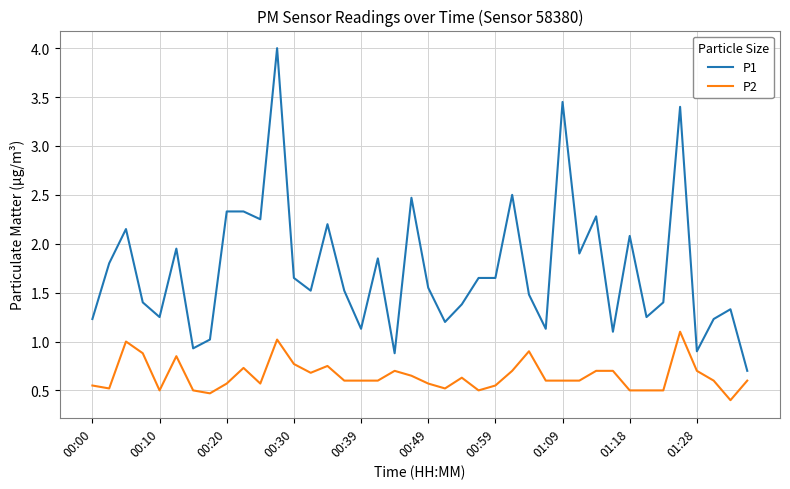

What is the highest value of the P1 series?

4.0